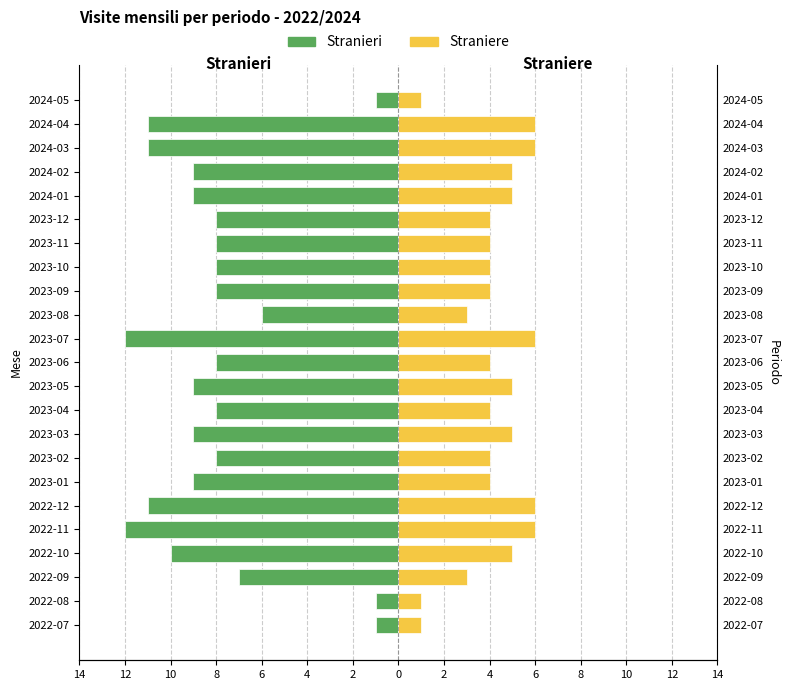

What is the difference between the highest and lowest values at 2023-12?

12